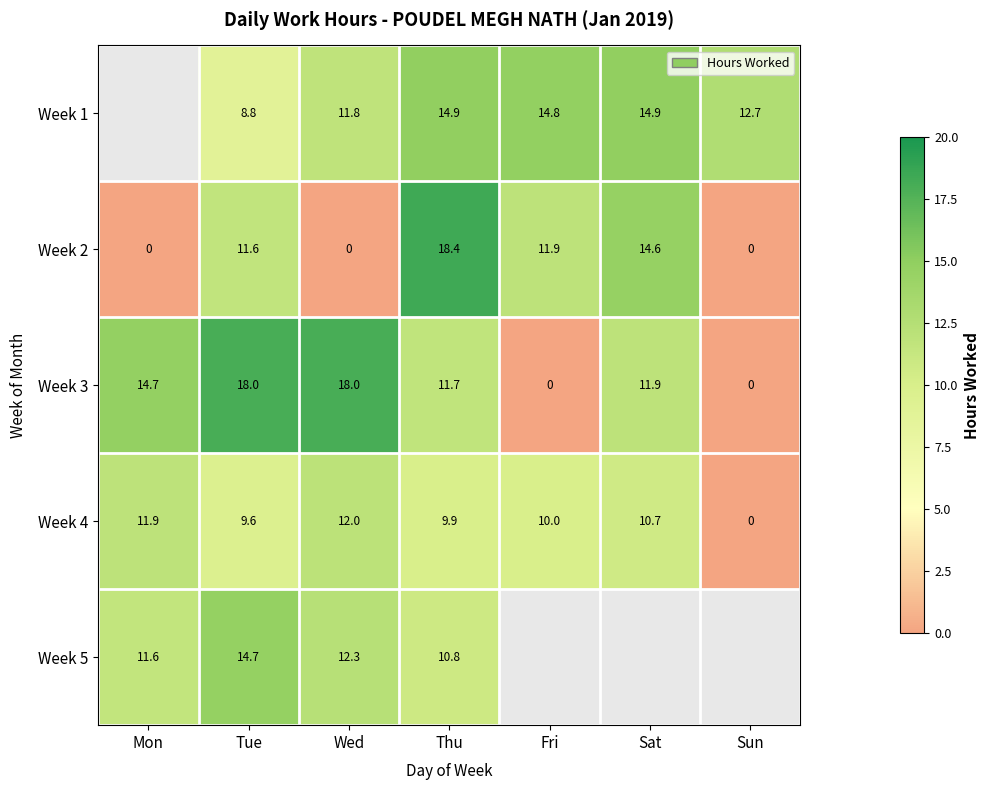

What is the average value of the Week 4 series?

9.2